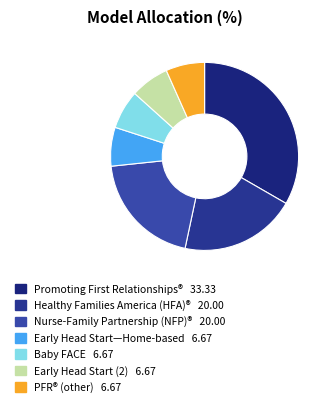

Which slice is the smallest?

Early Head Start—Home-based option